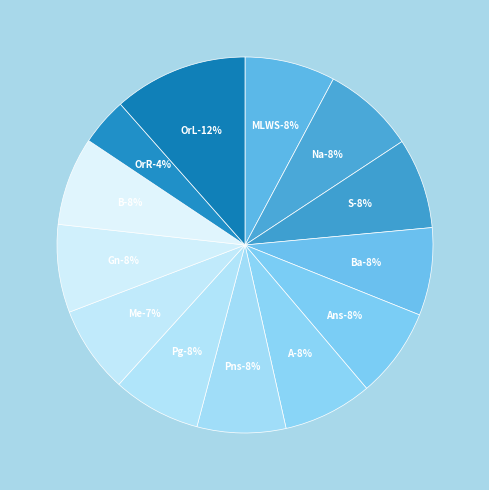

What is the smallest slice in the pie chart?

OrR